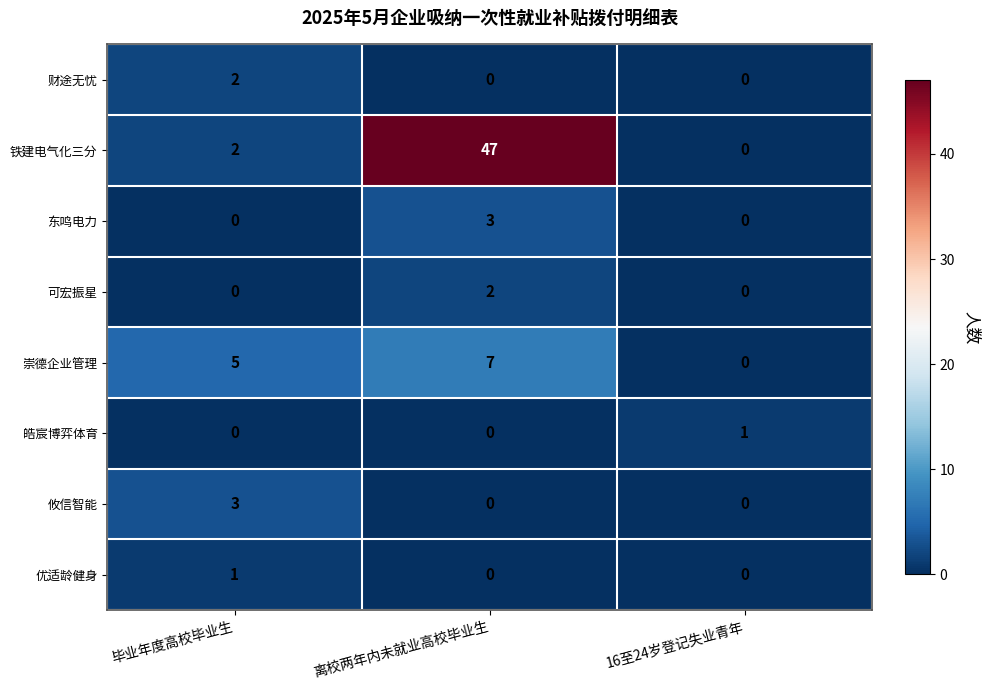

Reading left to right, extract all data points from this chart.

财途无忧: 2	0	0
铁建电气化三分: 2	47	0
东鸣电力: 0	3	0
可宏振星: 0	2	0
崇德企业管理: 5	7	0
皓宸博弈体育: 0	0	1
攸信智能: 3	0	0
优适龄健身: 1	0	0